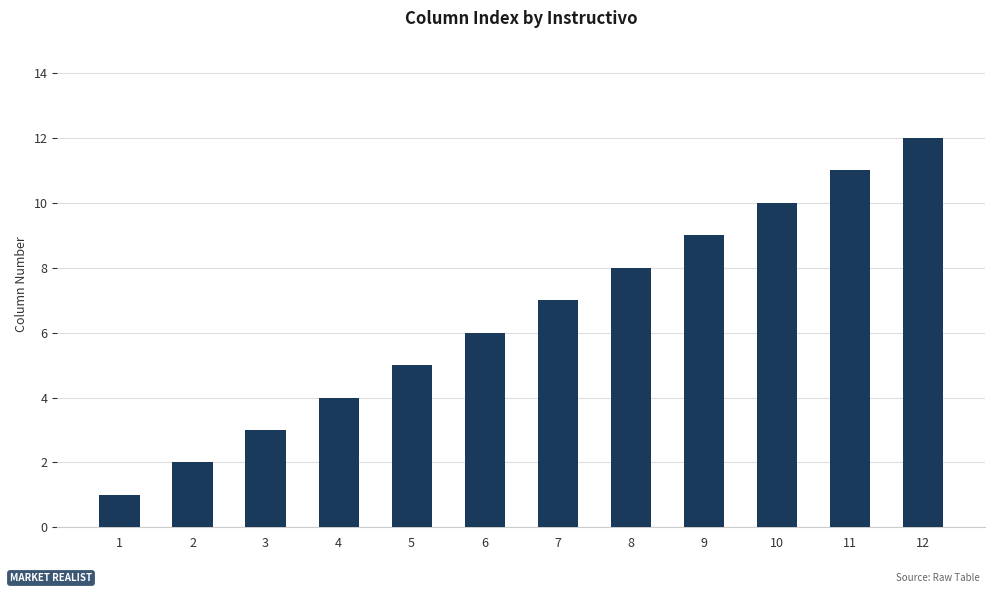

What is the difference between the maximum and second lowest values?

10